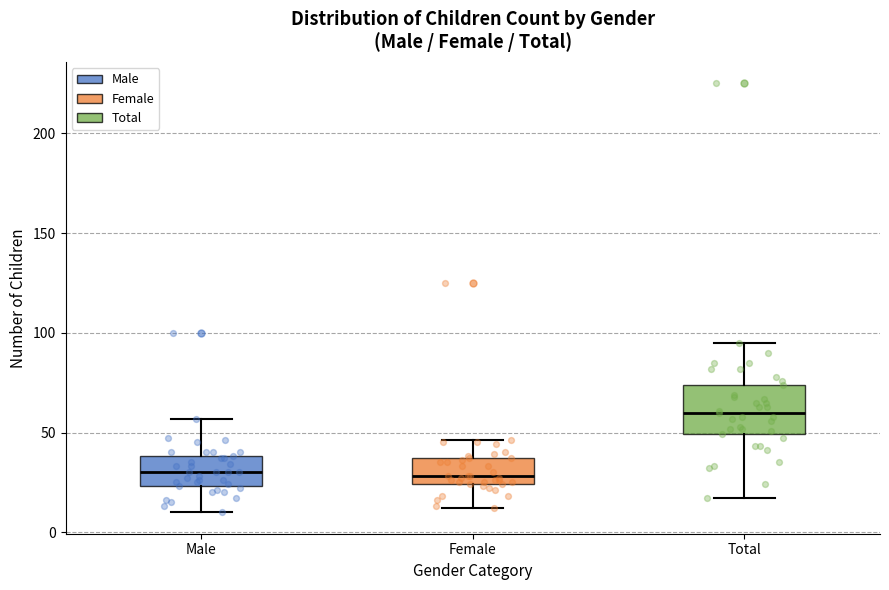

Comparing the boxes themselves (not the whiskers), which one is the tallest?

Total